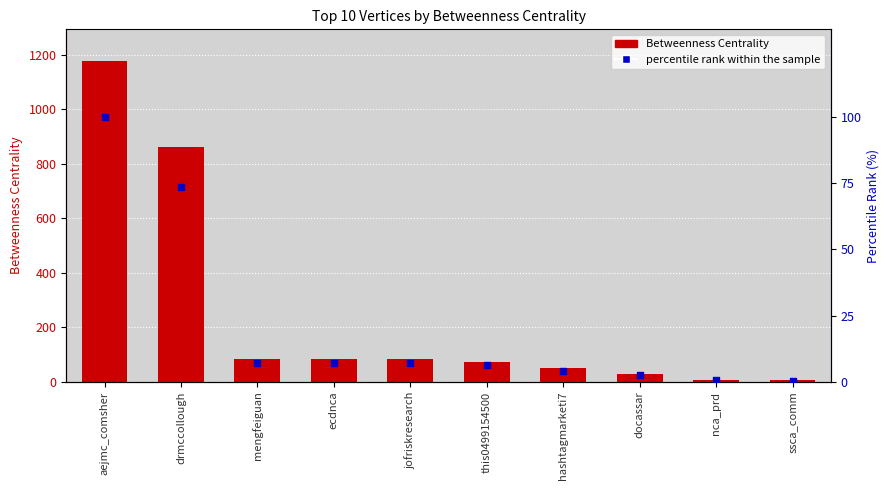

At which category is the sum across all series the highest?

aejmc_comsher